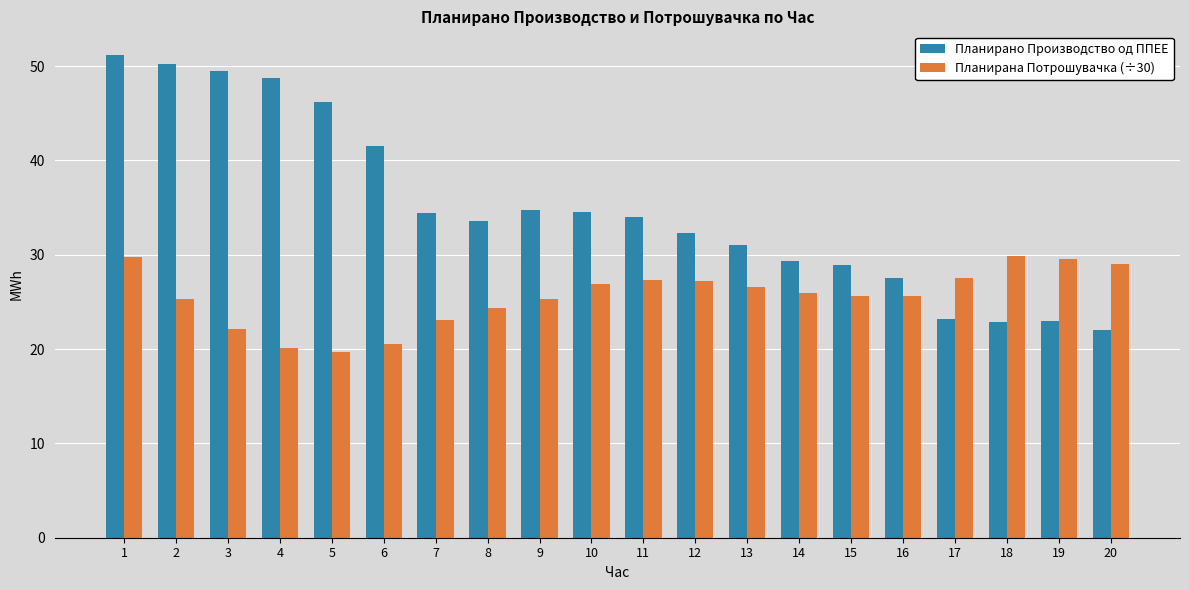

Which series has the largest total across all categories?

Планирано Производство од ППЕЕ